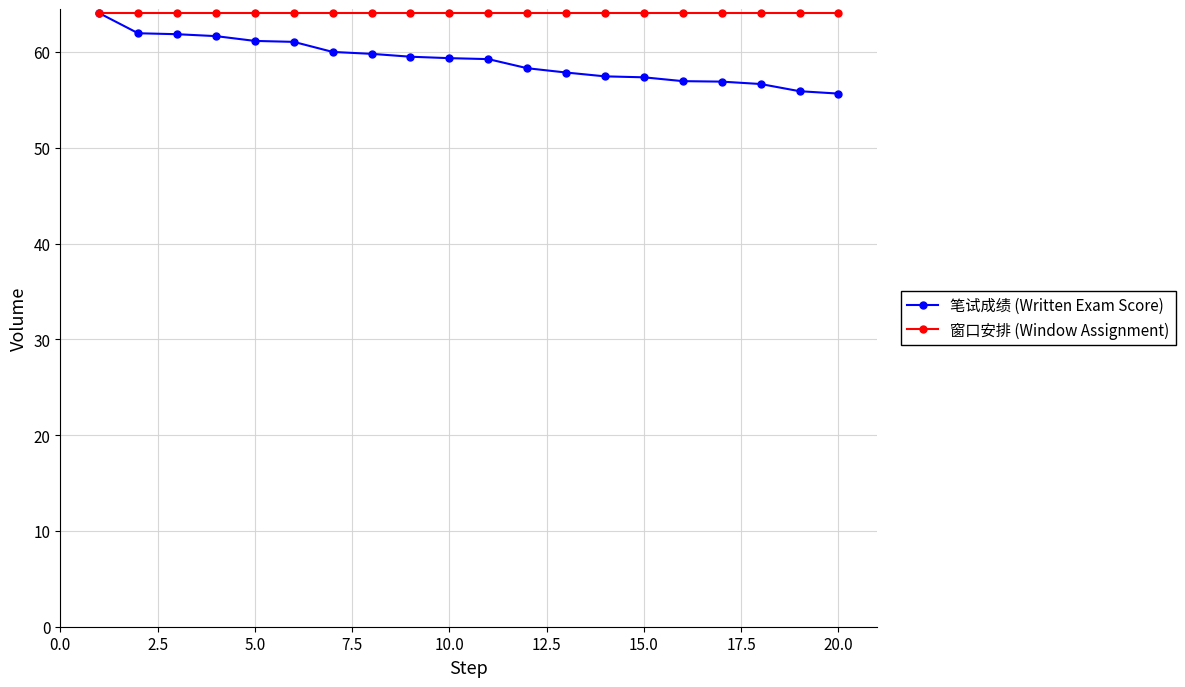

Which series has the largest total across all categories?

窗口安排 (Window Assignment)